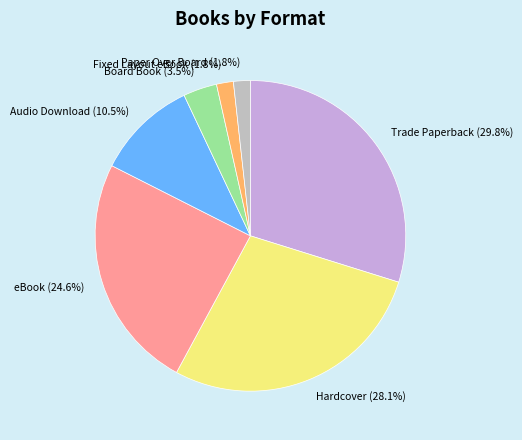

Is Hardcover the majority of the pie?

No